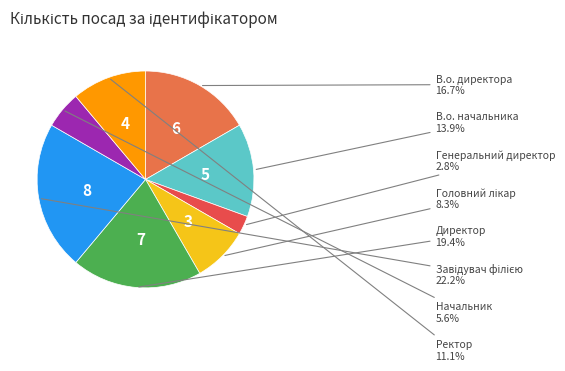

Rank the categories by value from highest to lowest.

Завідувач філією, Директор, В.о. директора, В.о. начальника, Ректор, Головний лікар, Начальник, Генеральний директор